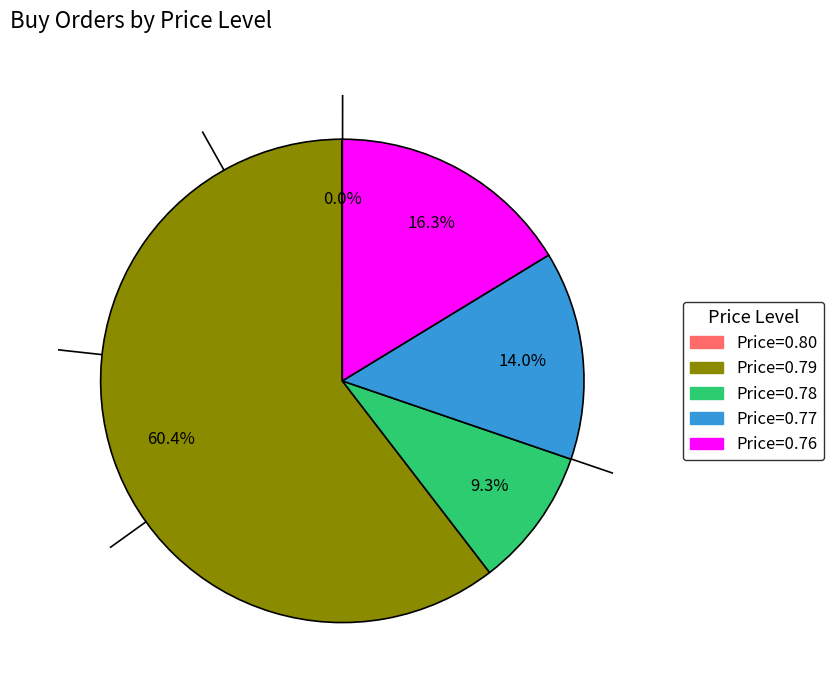

Is there a majority slice in this chart?

Yes